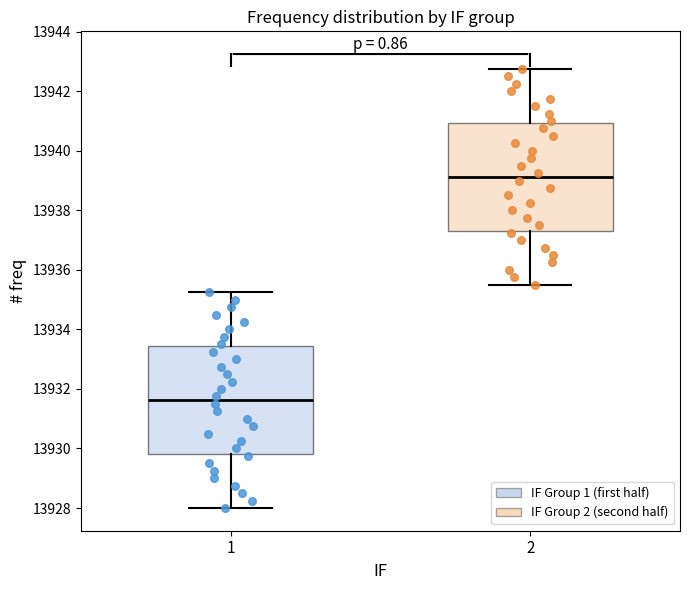

Reading left to right, read every box against the y-axis: the position of its median line, the range the box covers, and the ends of its whiskers. The values are not printed on the chart, so give them approximately, as read against the axis.

1: median 13931.6, box 13929.8 to 13933.4, whiskers 13928.0 to 13935.2
2: median 13939.2, box 13937.4 to 13941.0, whiskers 13935.6 to 13942.8